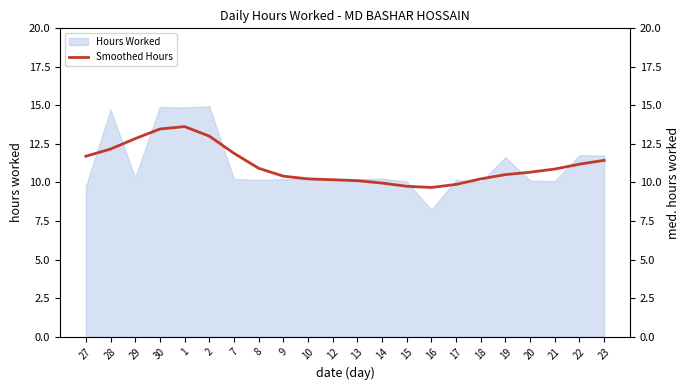

The Hours Worked series shows 10.1 at 15. True or false?

True